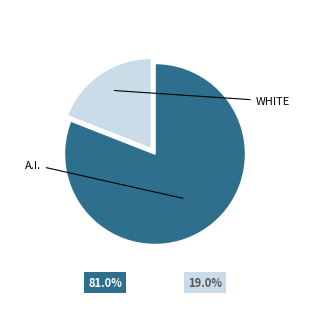

Is there any slice that represents more than half of the pie?

Yes